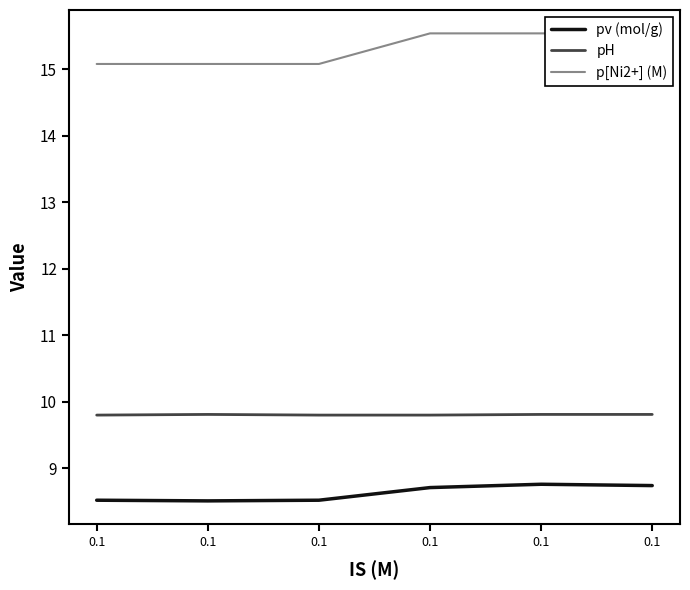

Rank the series by their average value, from lowest to highest.

pv (mol/g), pH, p[Ni2+] (M)